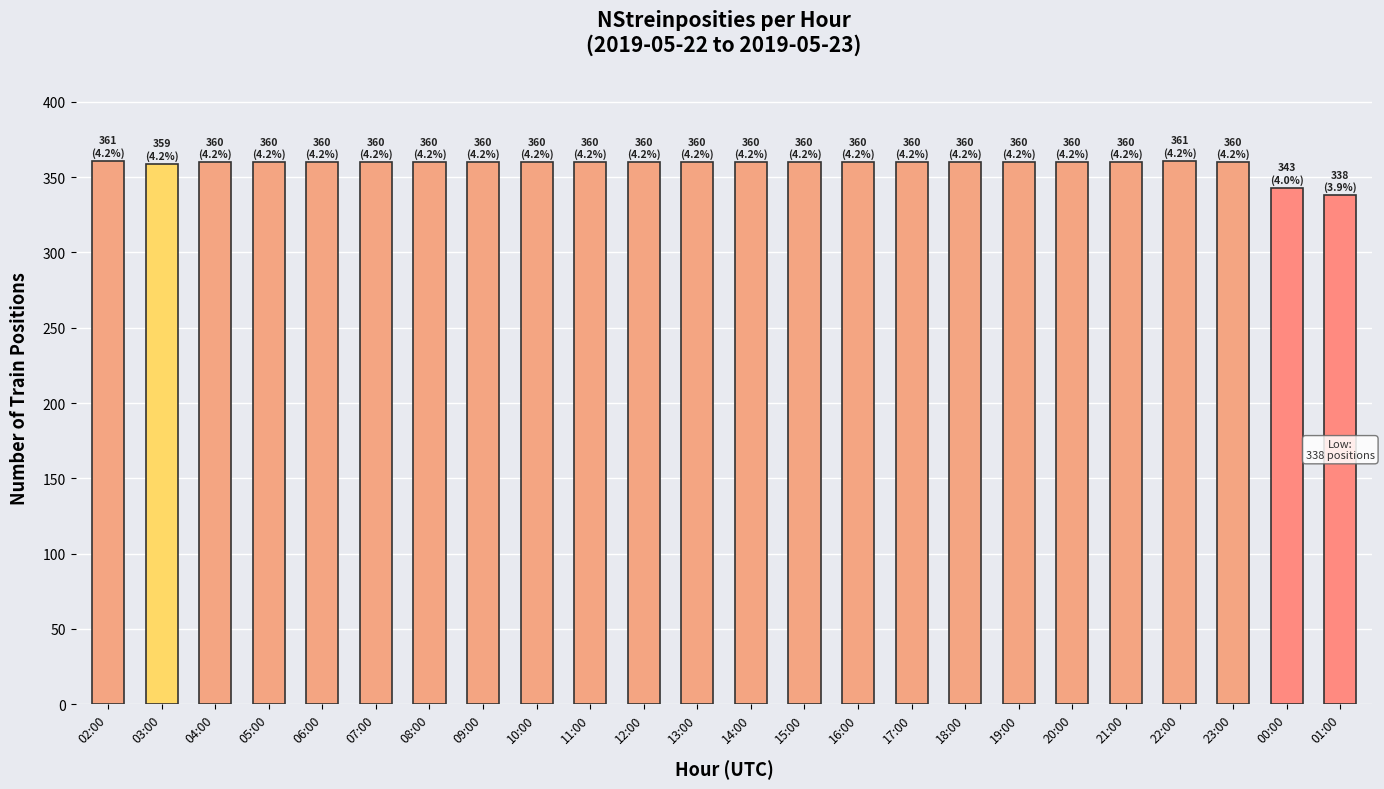

What is the difference between the second highest and minimum values?

23